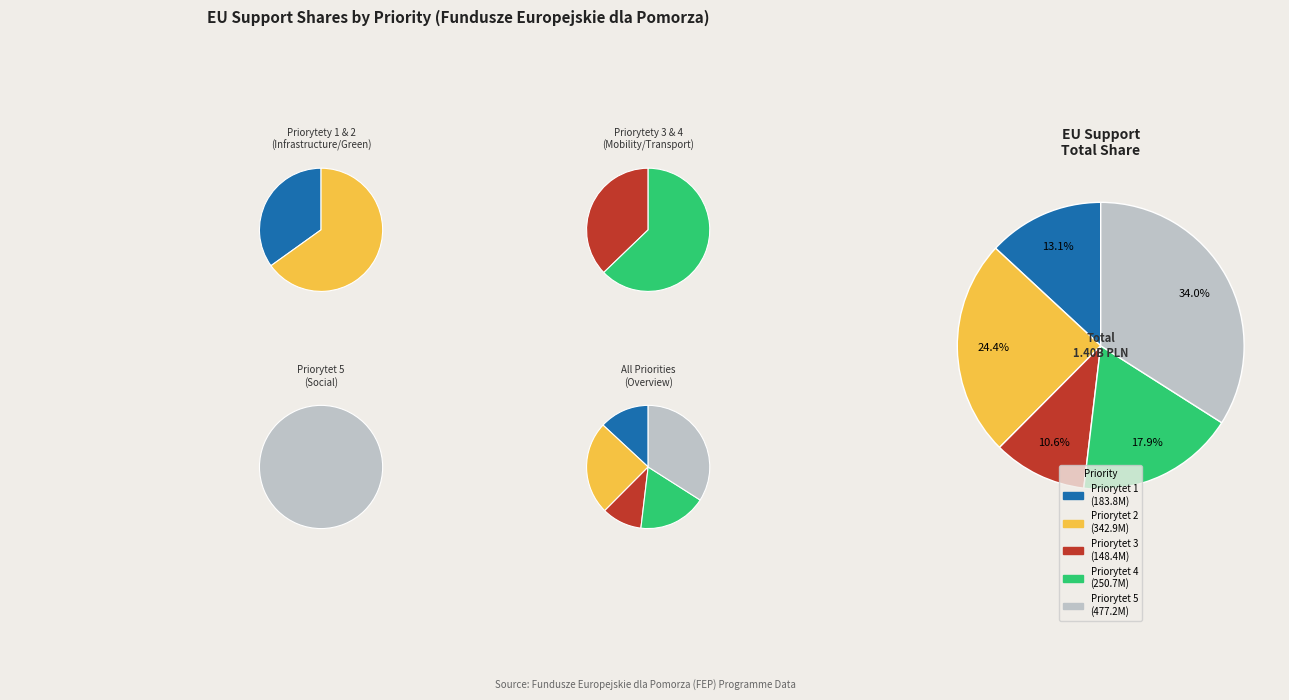

The Priorytet 3 slice represents 11% of the pie. True or false?

True